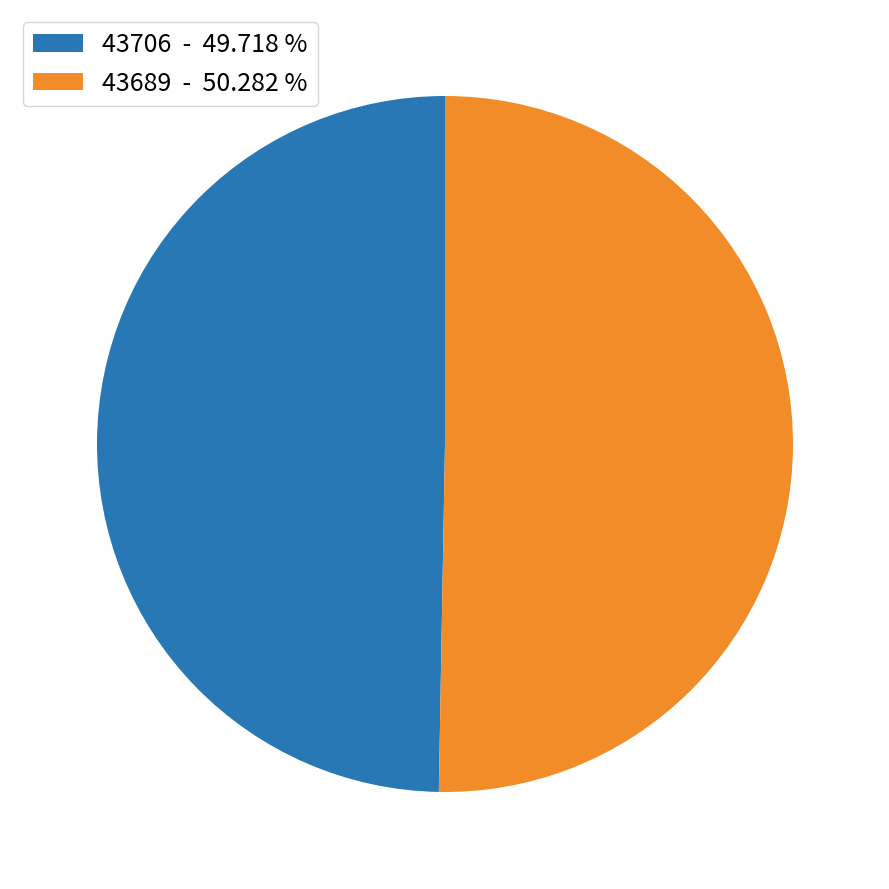

Which has a higher value, 43689 - 50.282 % or 43706 - 49.718 %?

43689 - 50.282 %